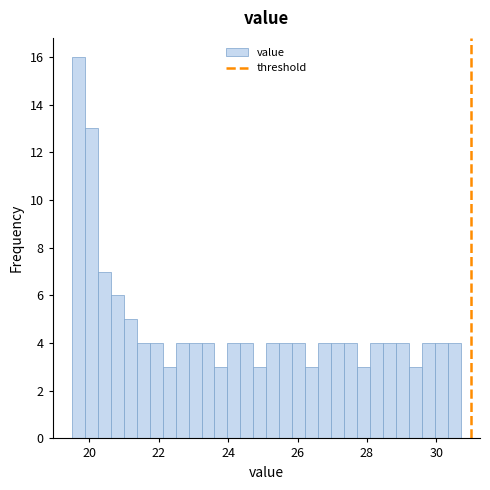

Read against the x-axis, roughly where is the centre of the tallest bar?

19.6